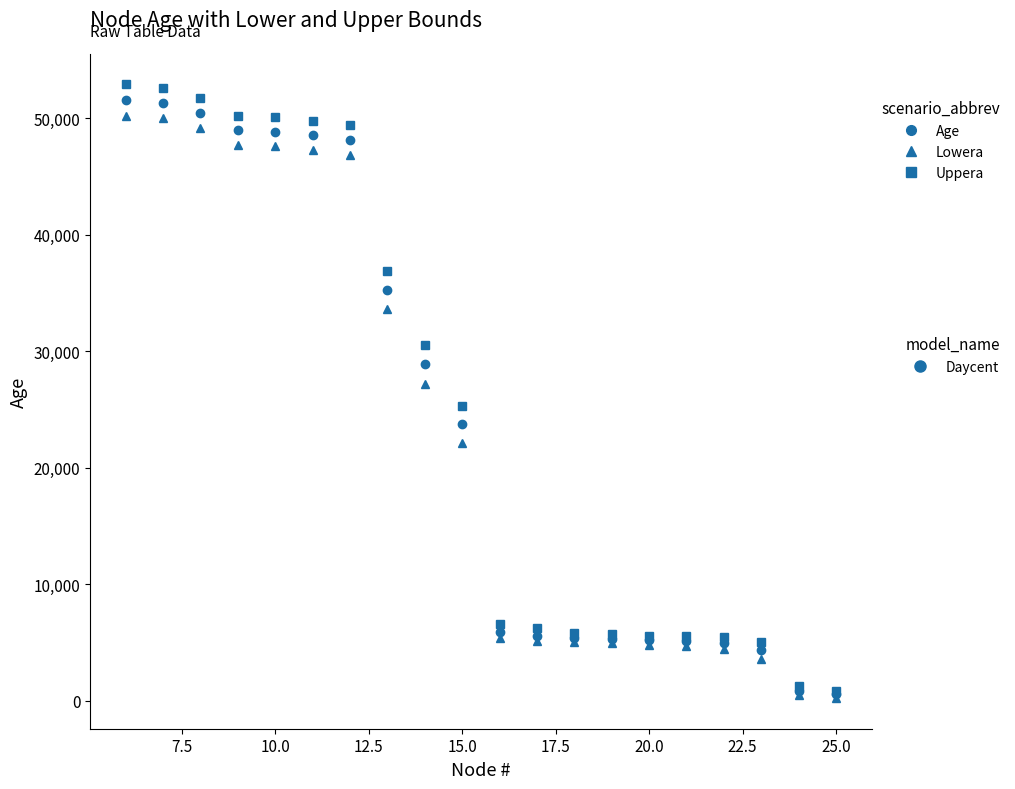

What is the maximum value shown in the chart?

52911